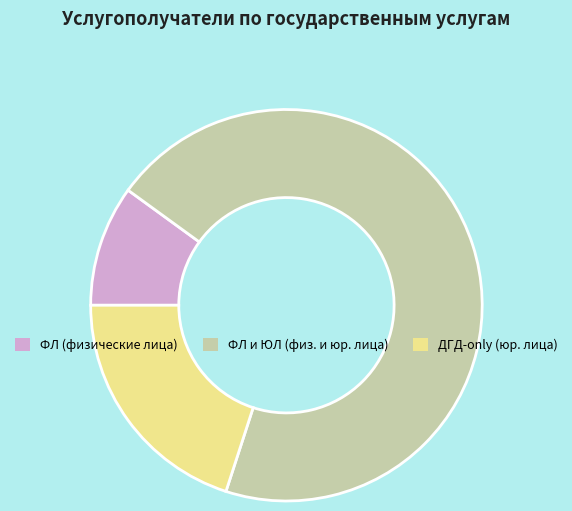

How many slices are in this pie chart?

3